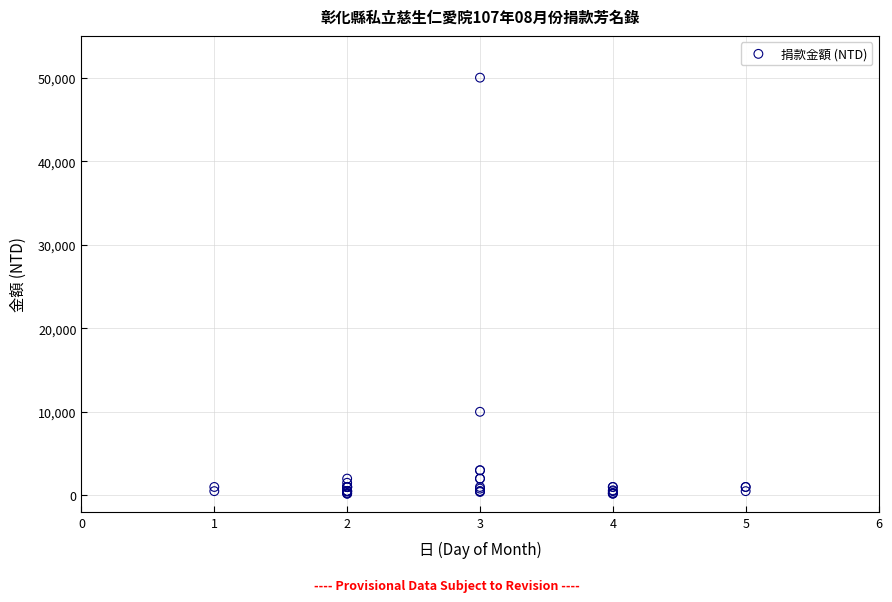

What Y value in the scatter plot is closest to 25100?

10000